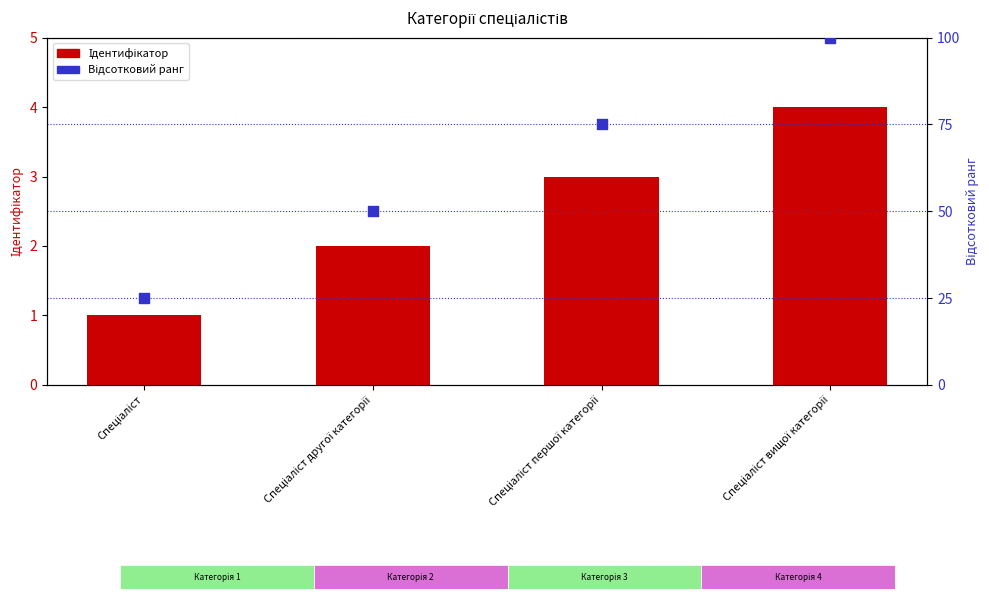

Which series reaches the minimum Y coordinate?

Ідентифікатор